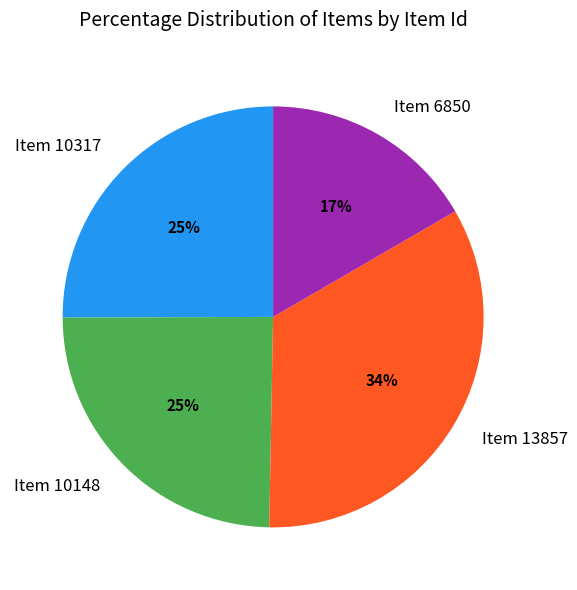

Is there a majority slice in this chart?

No